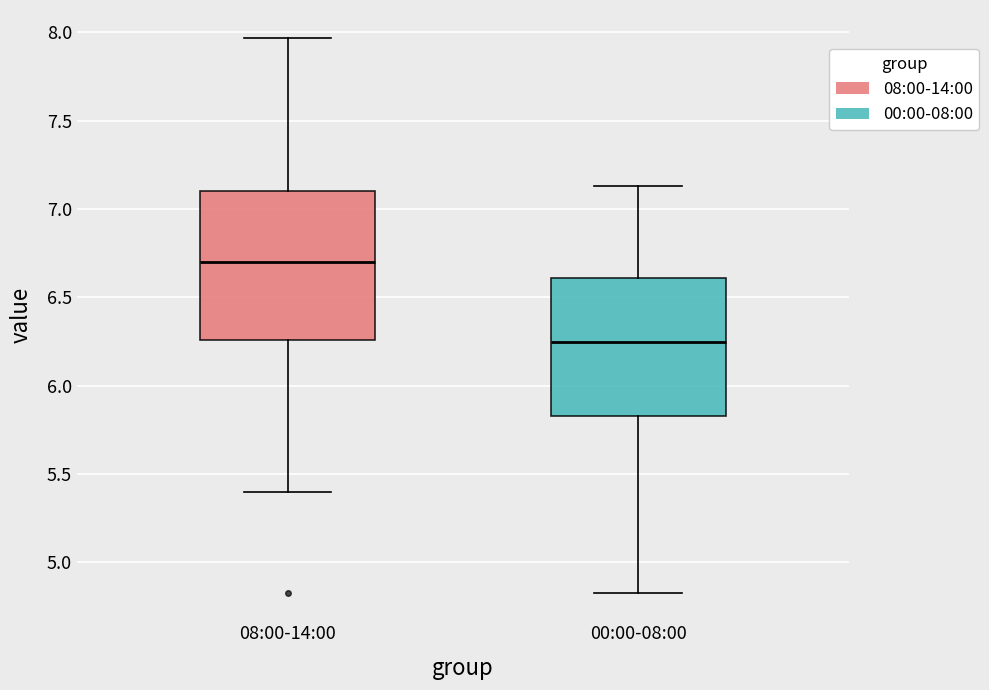

Which box has the lowest median line?

00:00-08:00